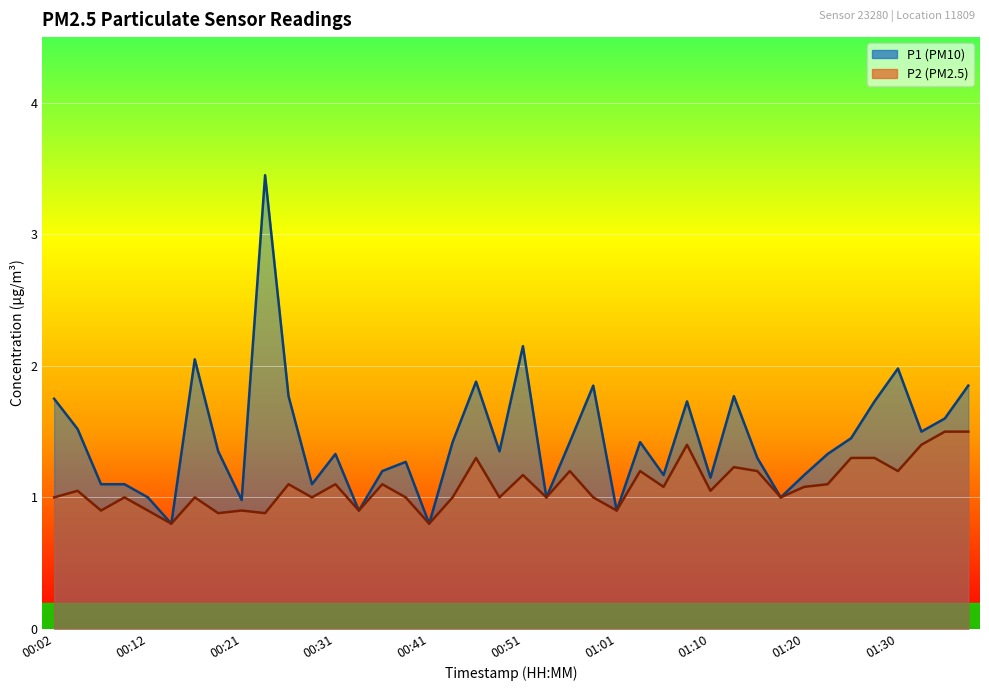

What is the lowest value of the P2 series?

0.8